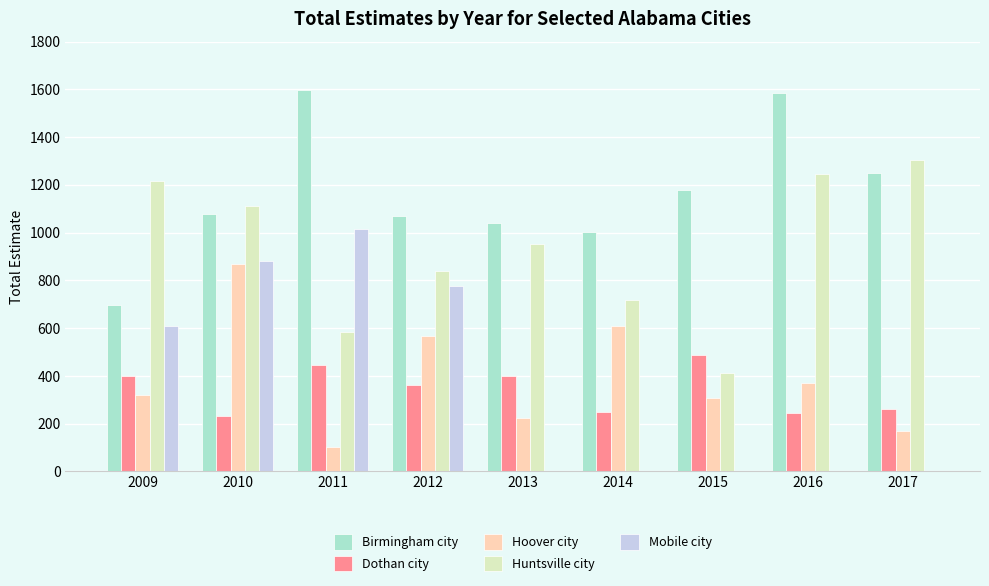

At which category is the sum across all series the highest?

2010